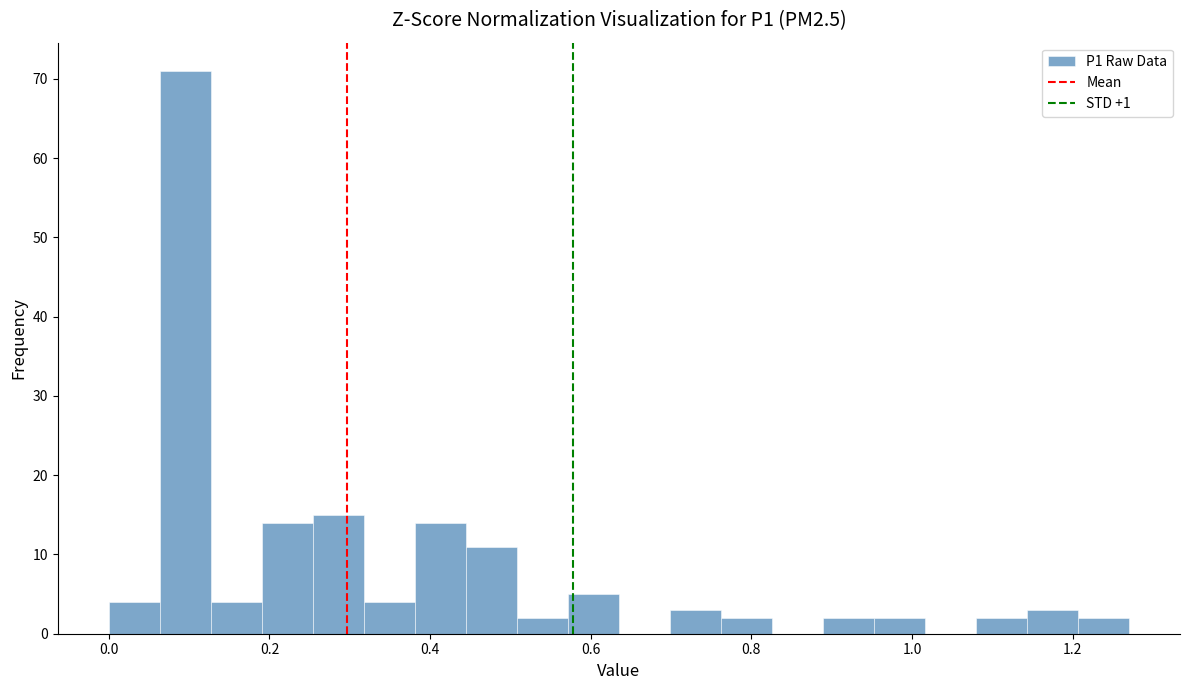

Around what value on the x-axis is the tallest bar? Give the approximate position of its centre, as read against the axis.

0.10